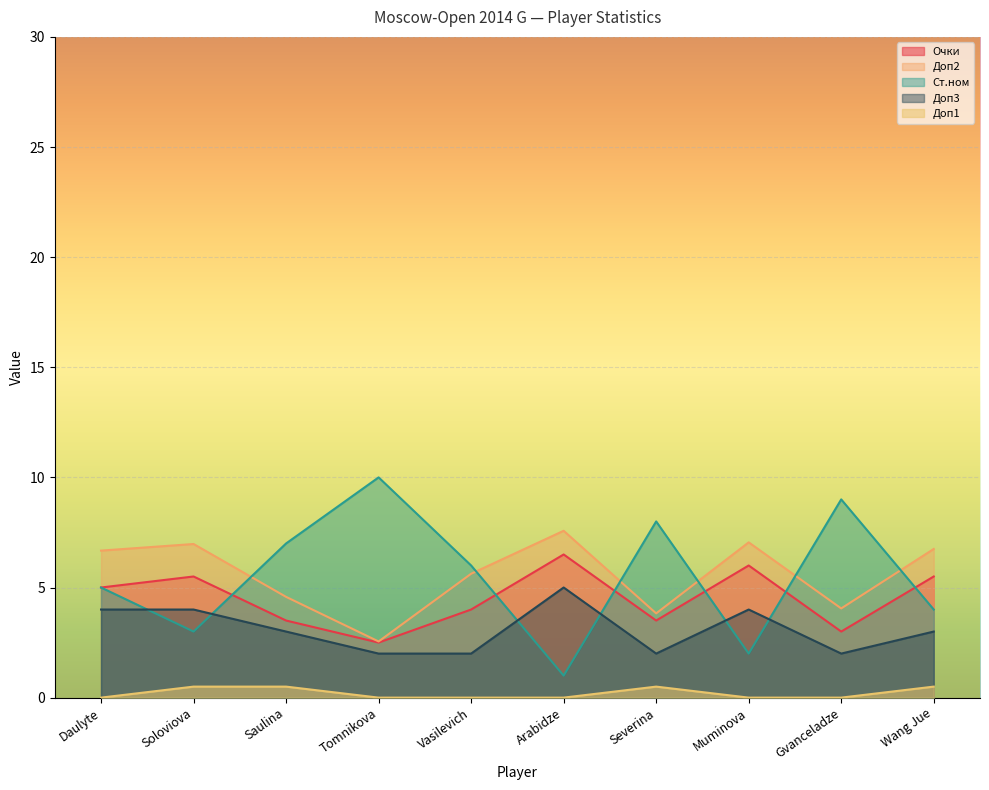

What is the maximum value shown in the chart?

10.0